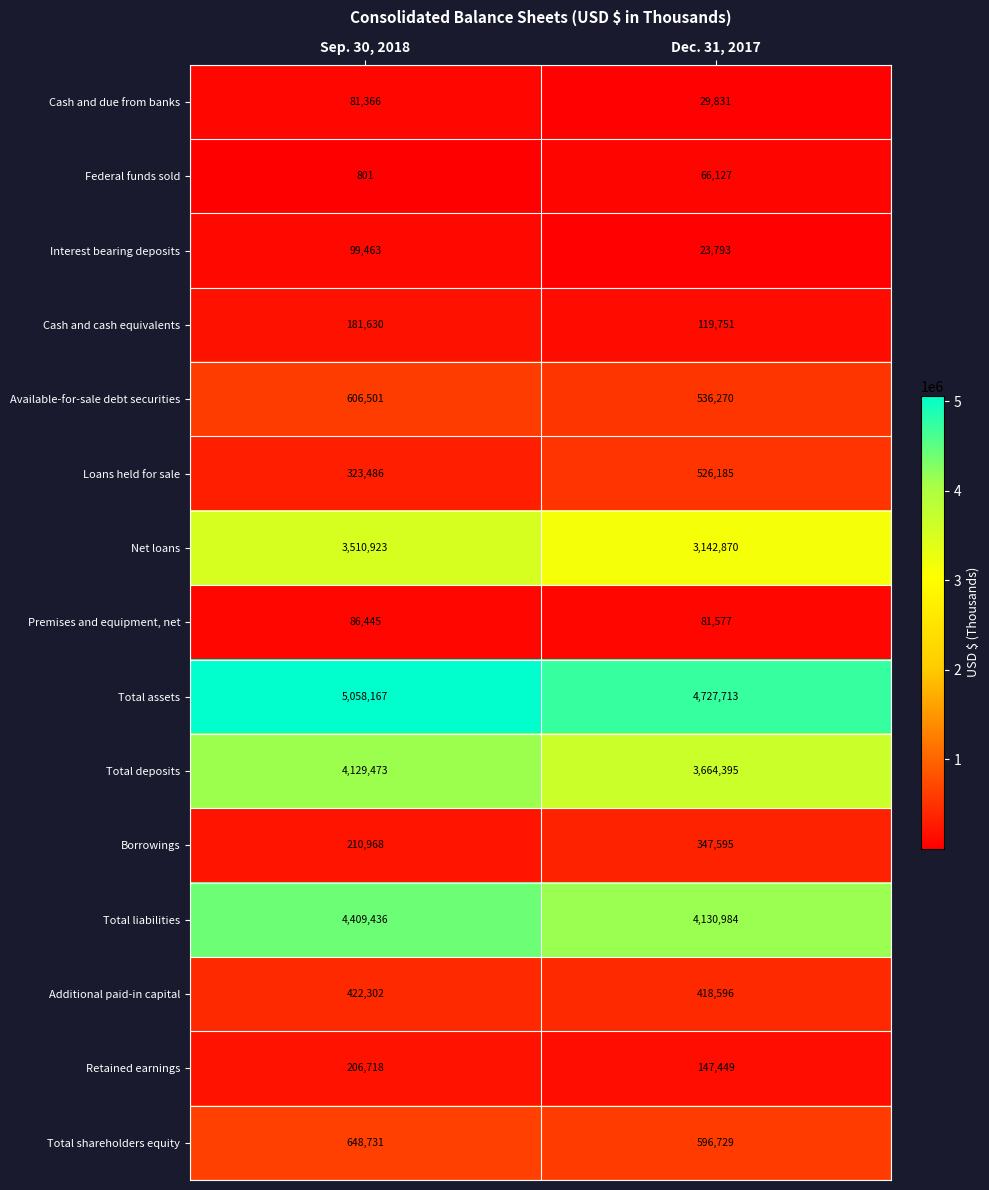

Which series has the largest total across all categories?

Total assets